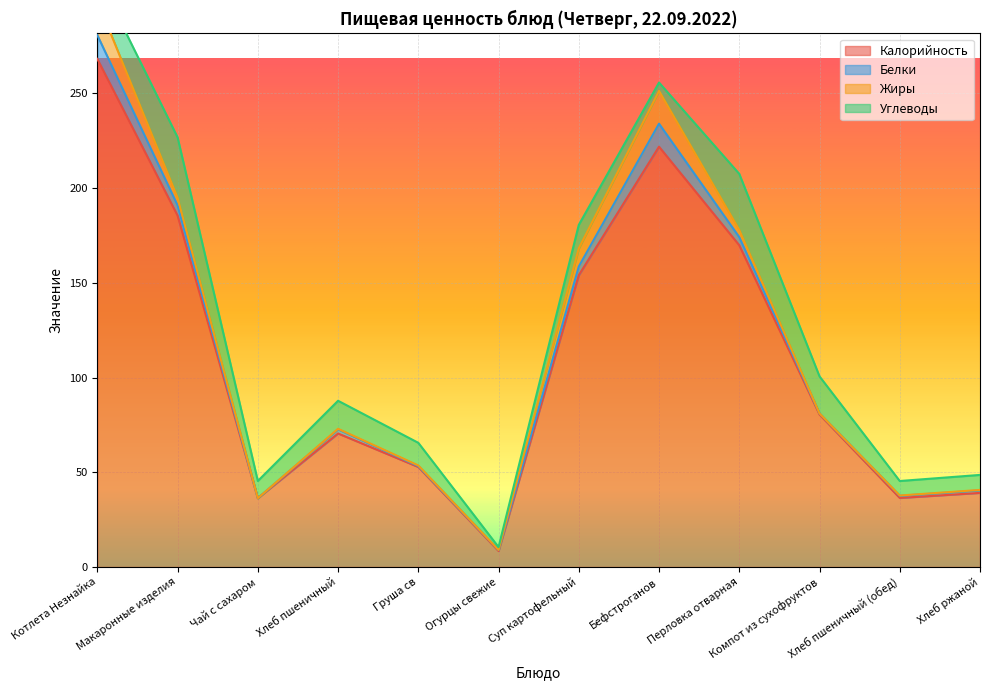

Which series changed the most between Суп картофельный and Перловка отварная?

Углеводы